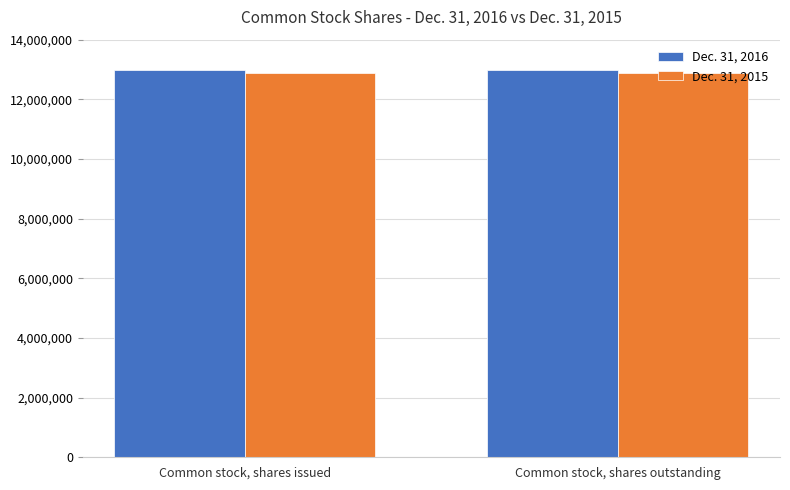

What position from the right is Common stock, shares issued?

2